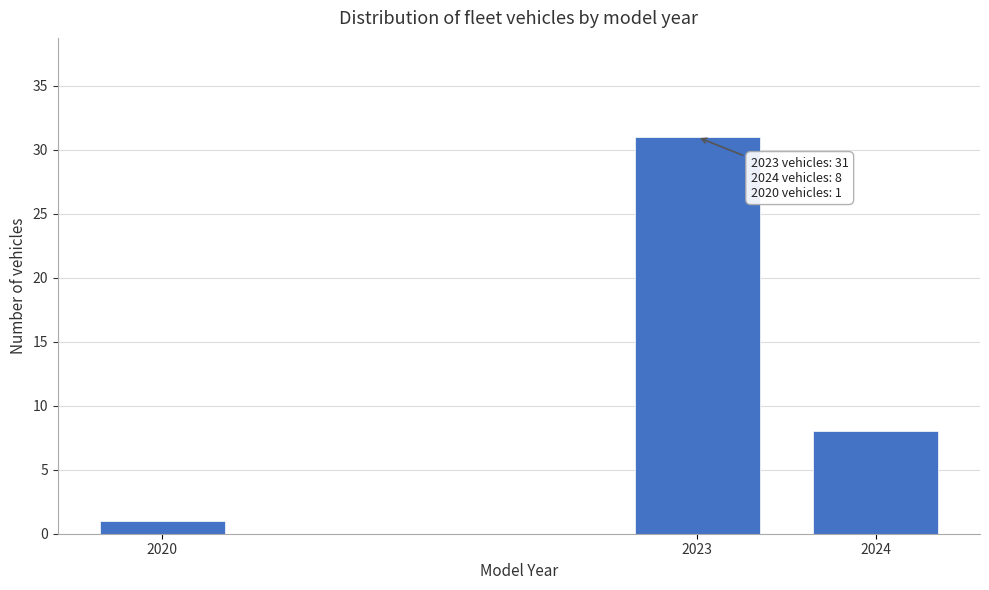

Reading right to left, what are all the values shown in this chart?

2024=8	2023=31	2020=1